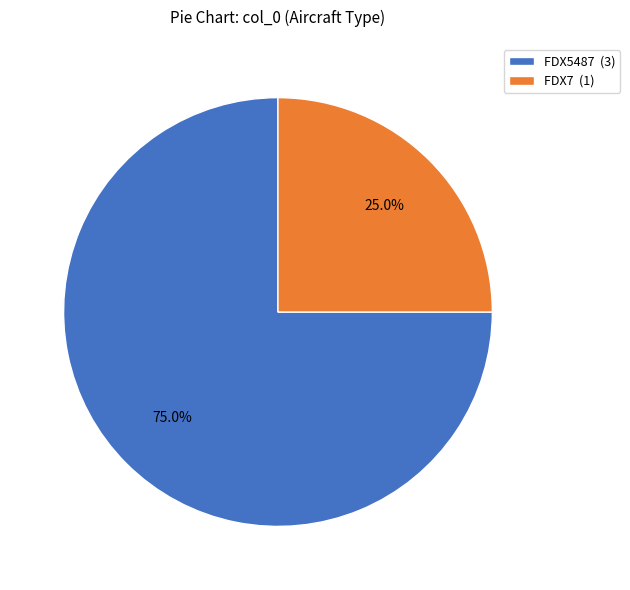

What percentage is the FDX5487 slice, to the nearest percent?

75%